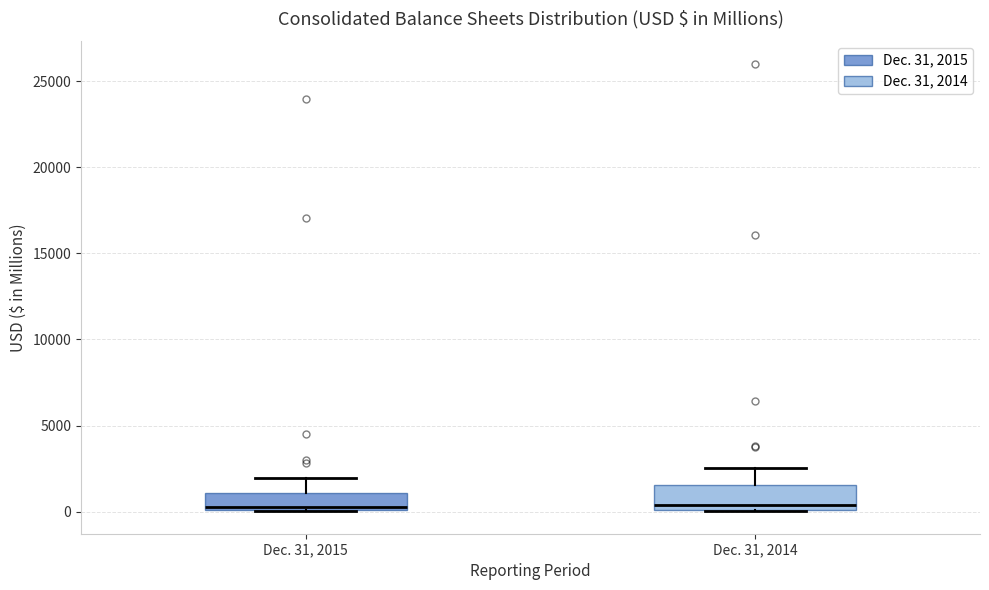

Reading left to right, read every box against the y-axis: the position of its median line, the range the box covers, and the ends of its whiskers. The values are not printed on the chart, so give them approximately, as read against the axis.

Dec. 31, 2015: median 500, box 0 to 1000, whiskers 0 to 2000
Dec. 31, 2014: median 500, box 0 to 1500, whiskers 0 to 2500